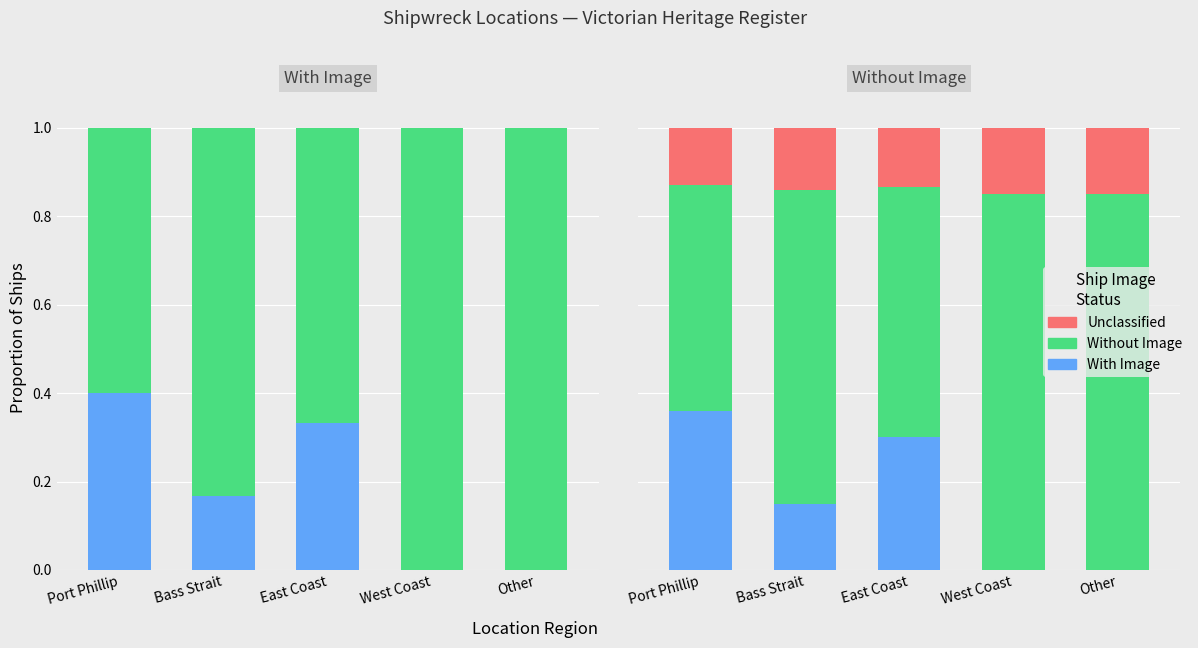

List the series in order of their peak value, lowest first.

Unclassified, With Image, Without Image